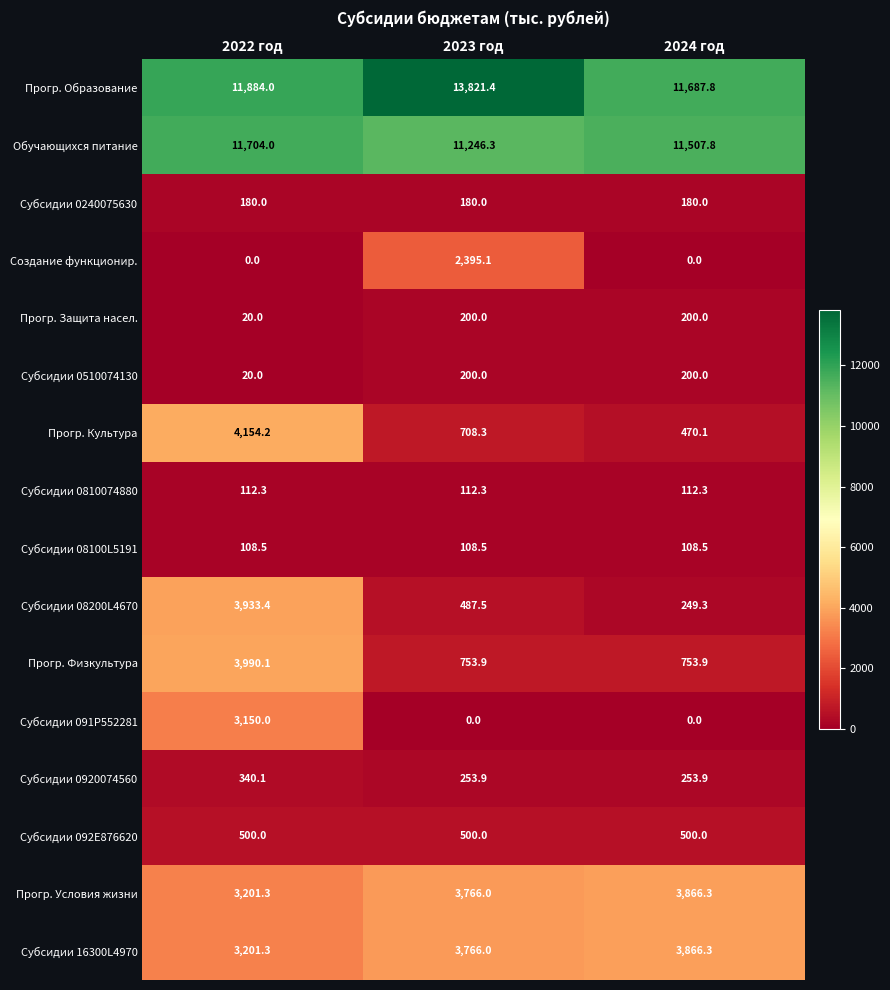

Count the number of categories in the chart.

3